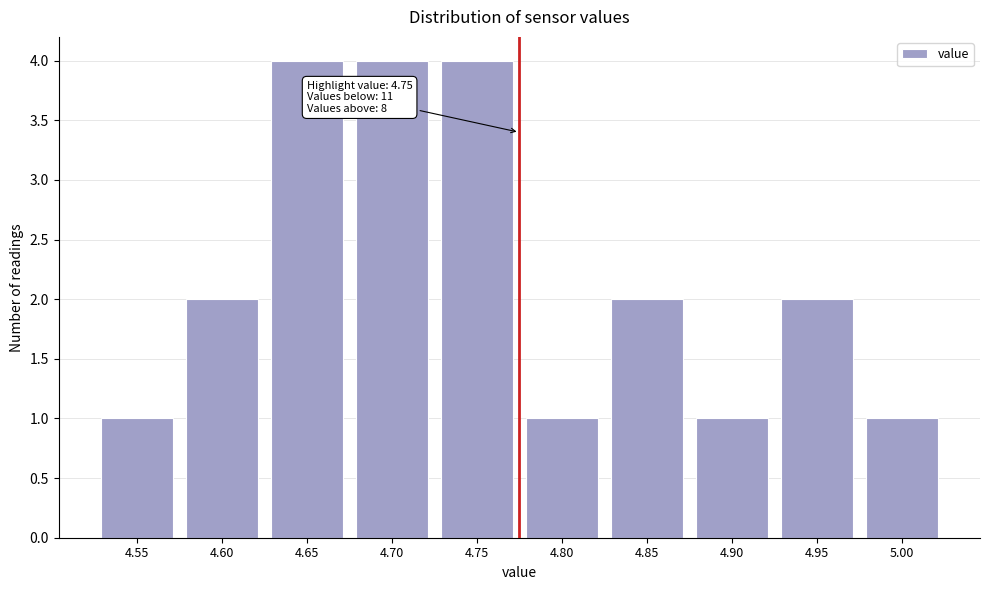

Reading left to right, what are all the values shown in this chart?

1	2	4	4	4	1	2	1	2	1